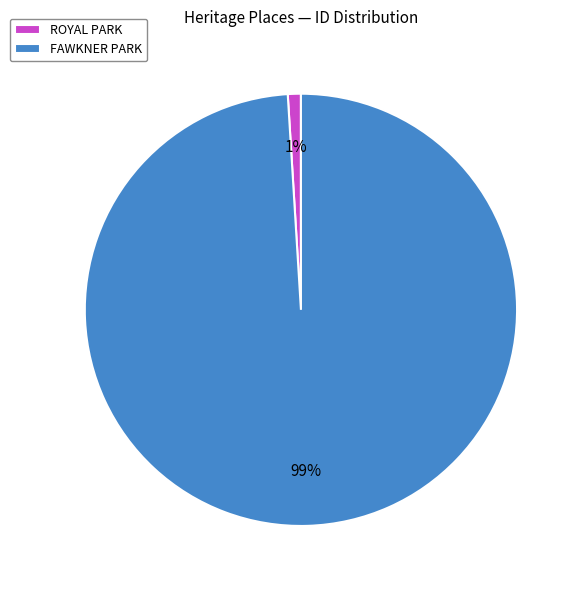

To the nearest percent, what is the difference between the largest and smallest slice percentages?

98%